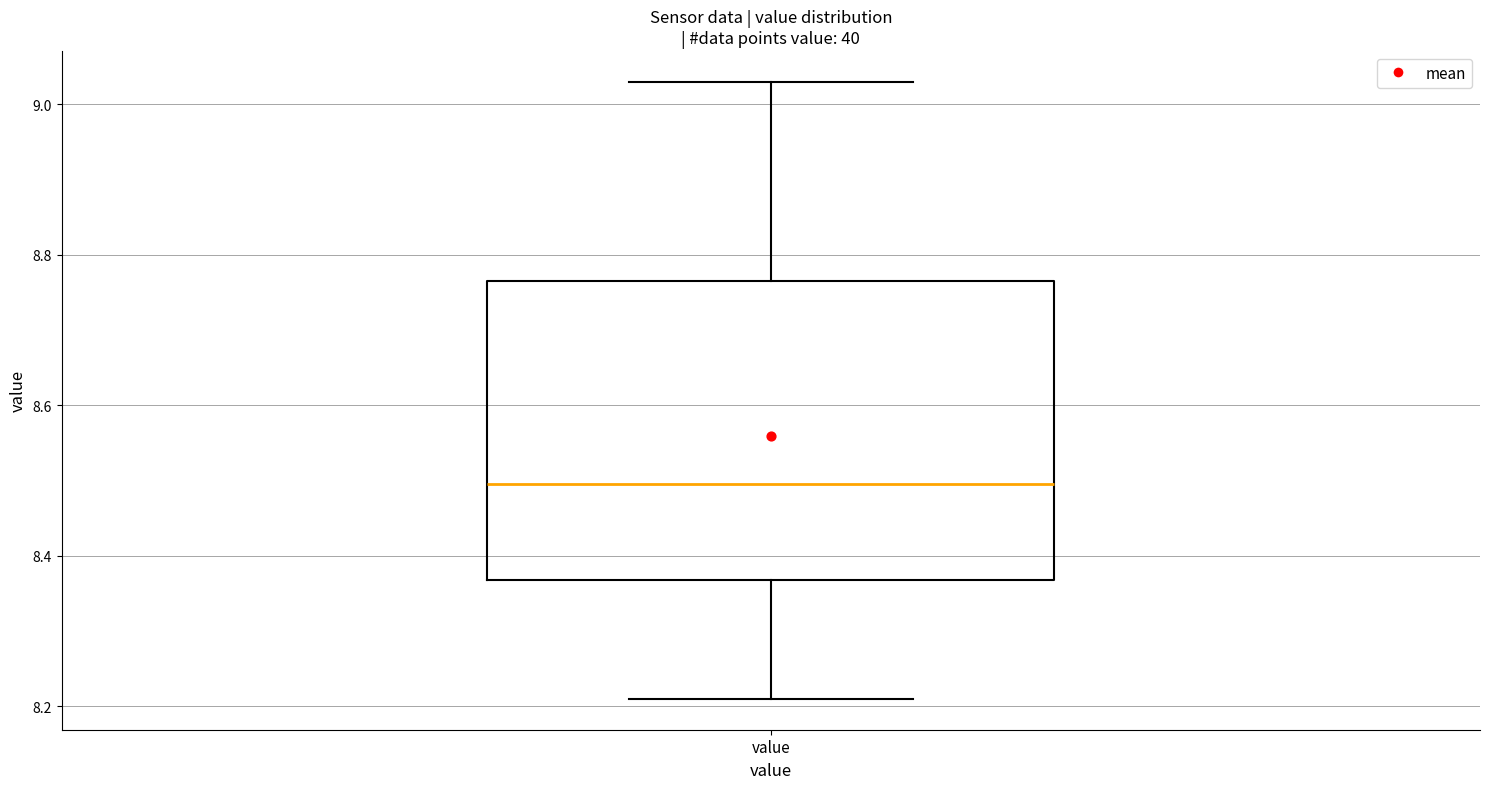

Read this box plot against the y-axis: the position of the median line, the range covered by the box, and the ends of both whiskers. The values are not printed on the chart, so give them approximately, as read against the axis.

median 8.50, box 8.36 to 8.76, whiskers 8.22 to 9.04